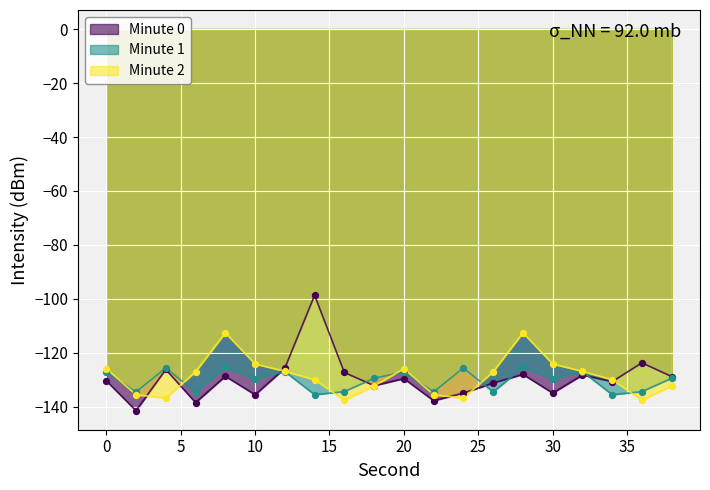

Which series has the largest total across all categories?

Minute 2